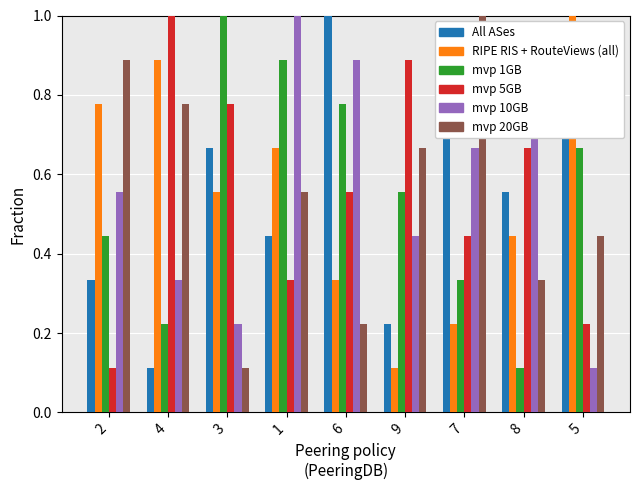

What is the total value across all series at 2?

3.1